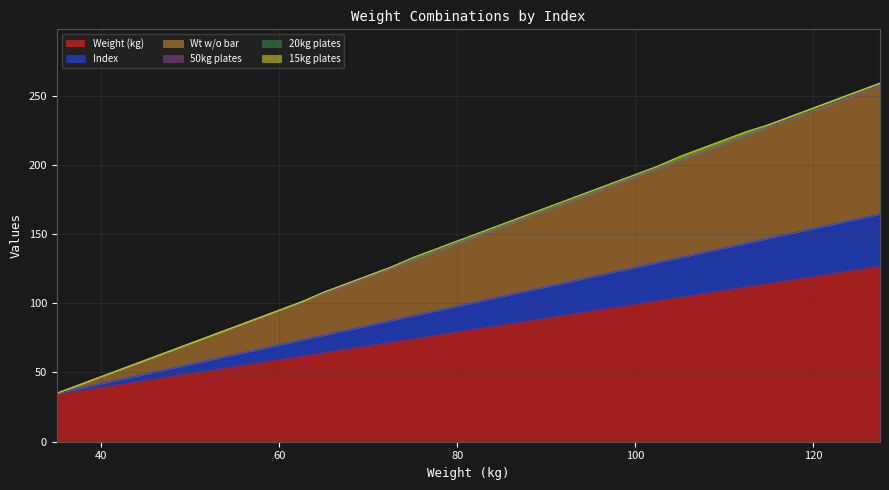

At which category is the sum across all series the highest?

127.5